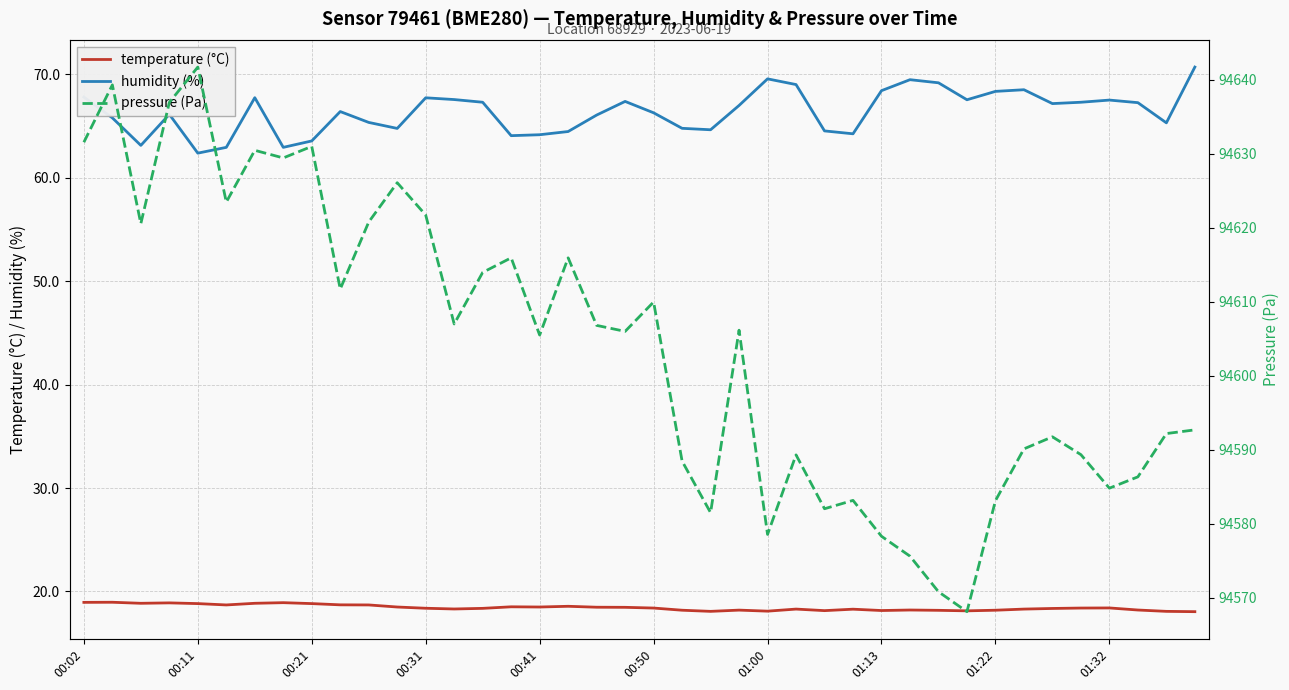

True or false: humidity (%) and temperature (°C) intersect in this chart.

False